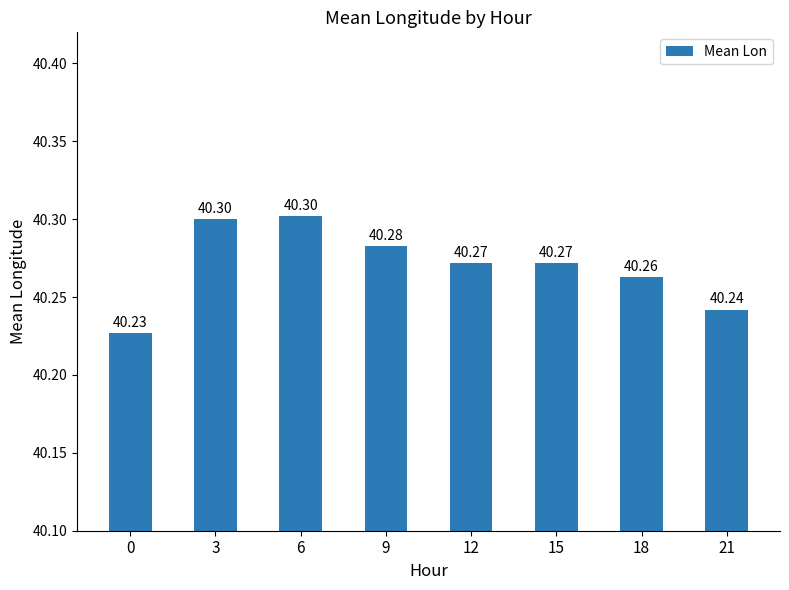

True or false: the data shows 28.1 at 15.

False